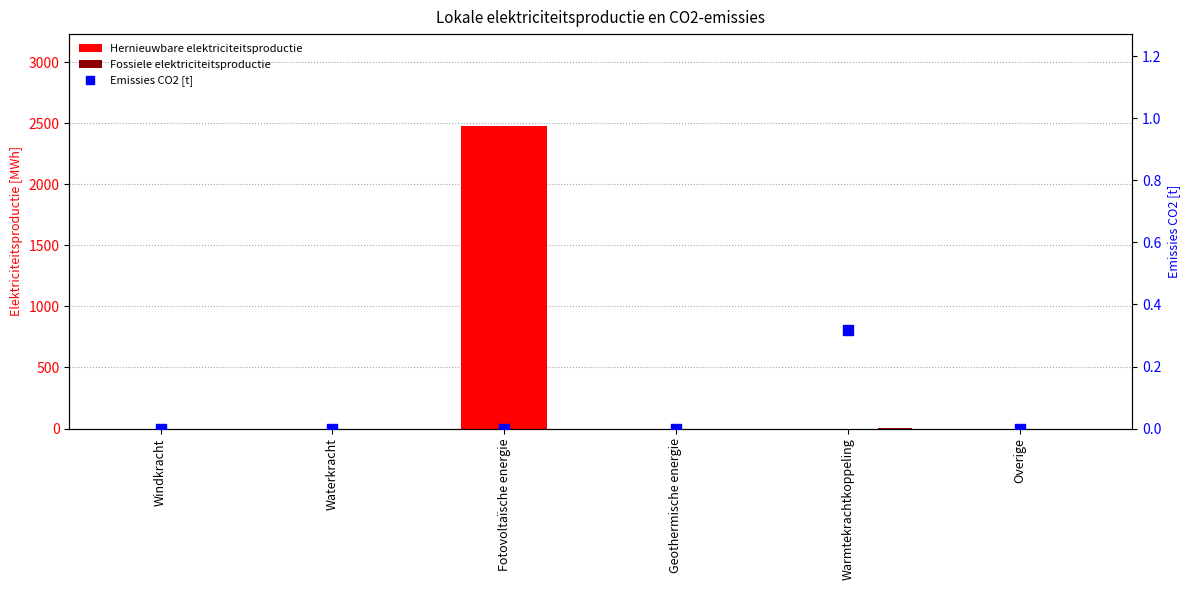

What are all the series names shown in the legend?

Hernieuwbare elektriciteitsproductie, Fossiele elektriciteitsproductie, Emissies CO2 [t]